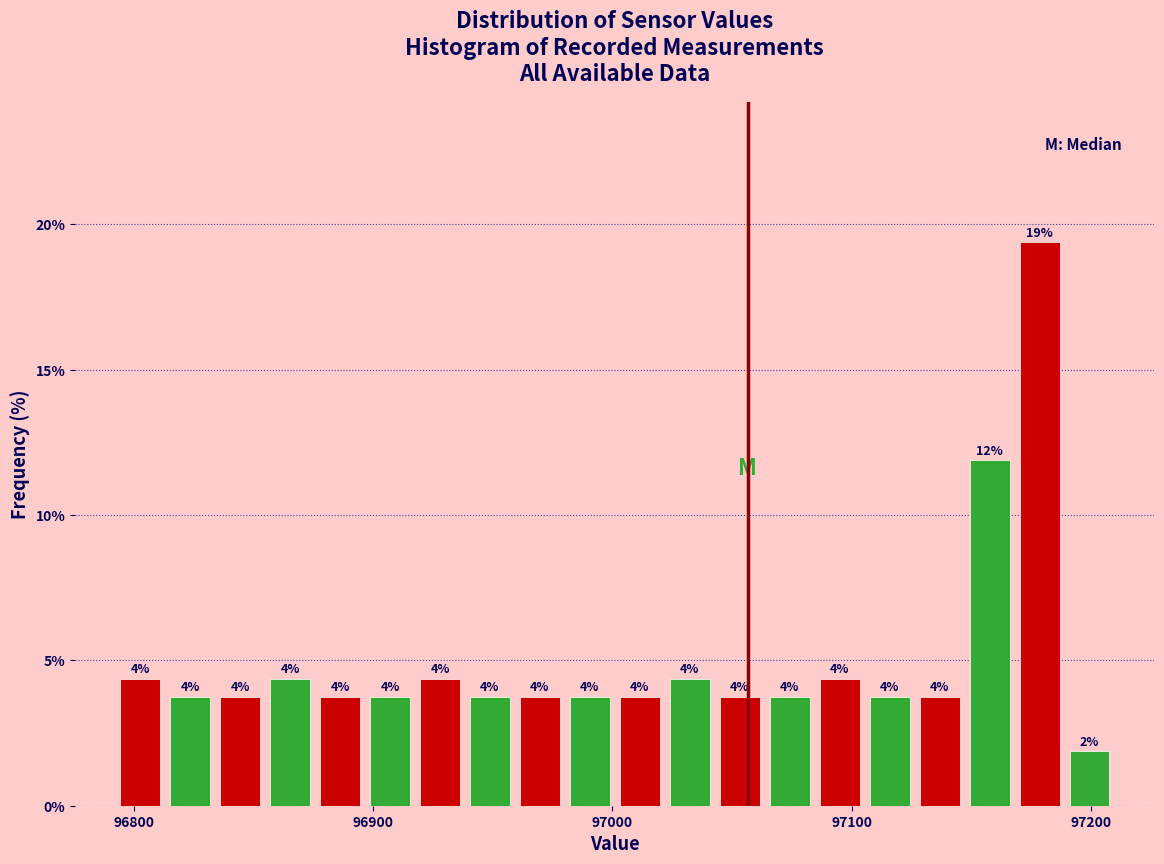

Read against the x-axis, roughly where is the centre of the tallest bar?

97180